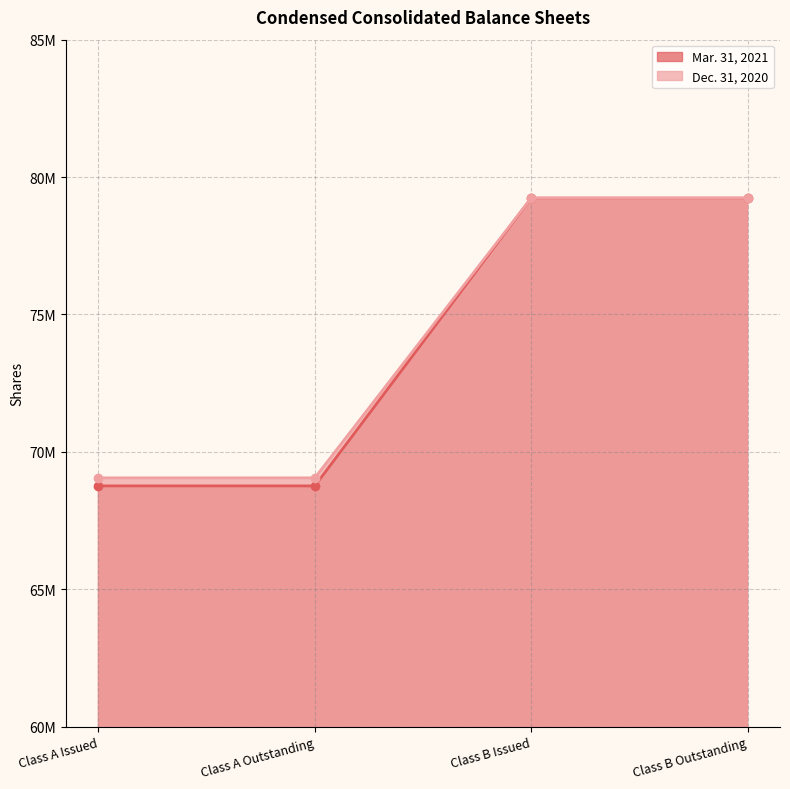

What are all the series names shown in the legend?

Mar. 31, 2021, Dec. 31, 2020